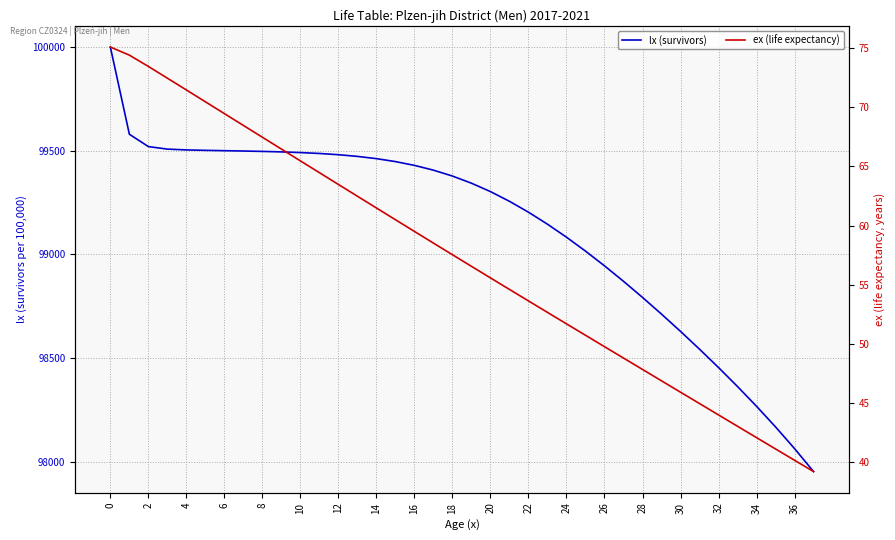

Is this an area chart (filled region under the line)?

No